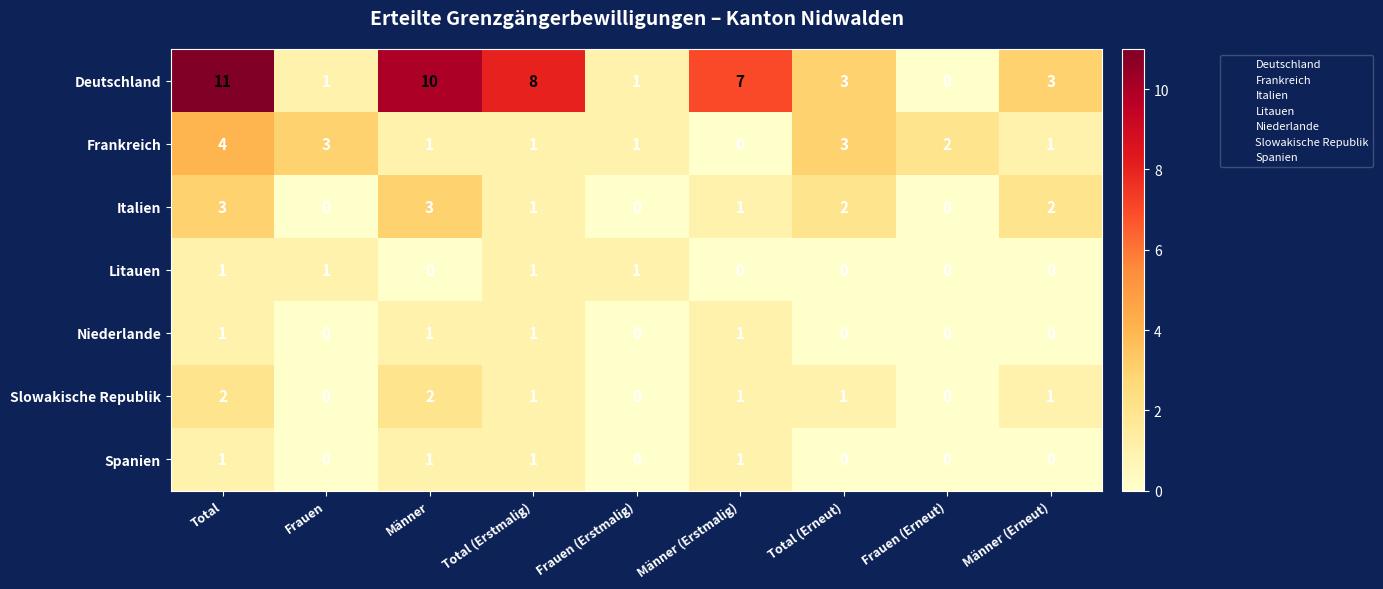

What is the sum of all Deutschland values?

44